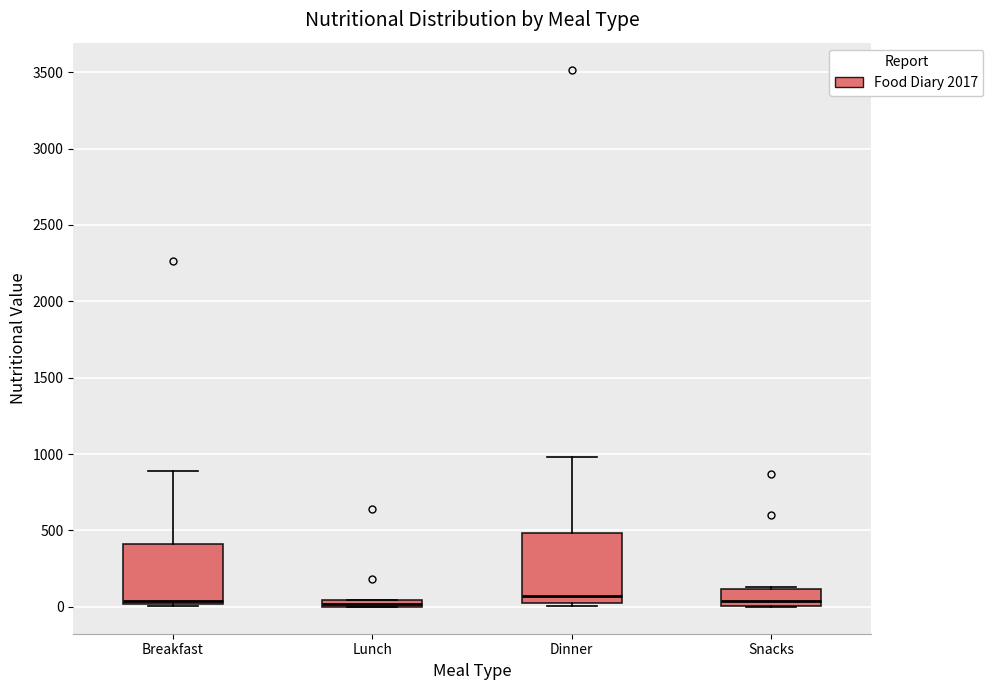

Where does the median line of the box for Snacks sit on the y-axis? The values are not printed on the chart, so give them approximately, as read against the axis.

50